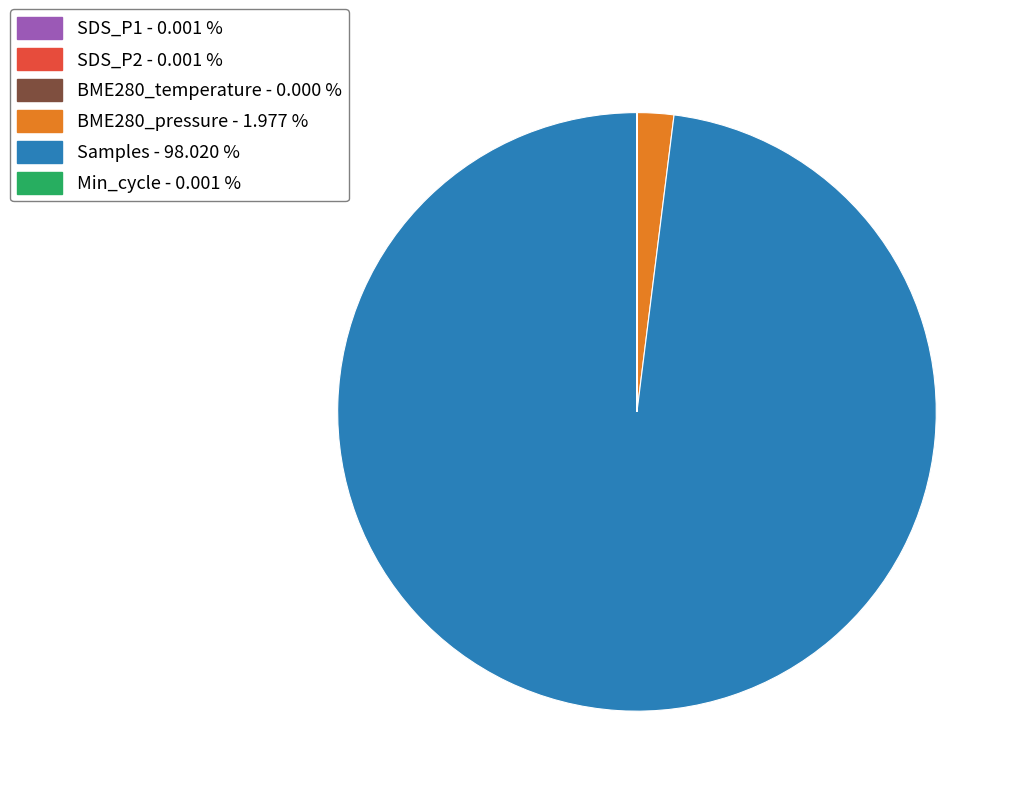

What is the majority slice?

Samples